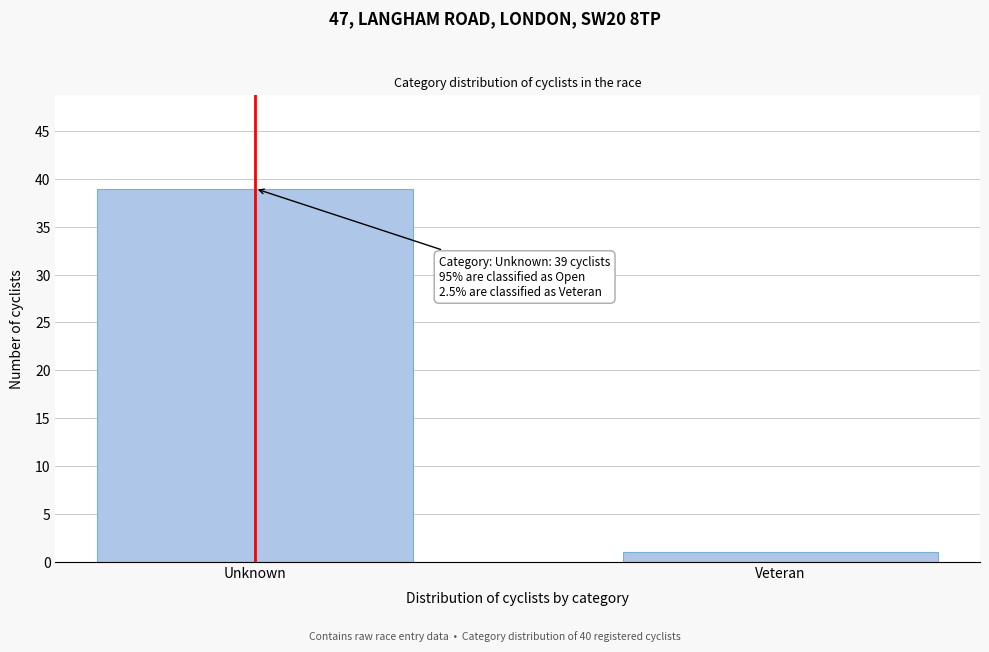

Reading left to right, transcribe all the data shown in this chart.

Unknown=39	Veteran=1